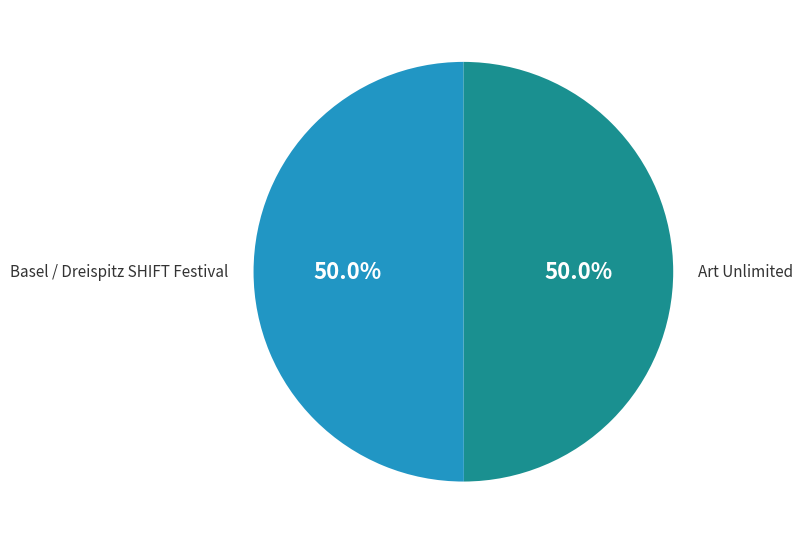

What percentage do Art Unlimited and Basel / Dreispitz SHIFT Festival together represent?

100.0%